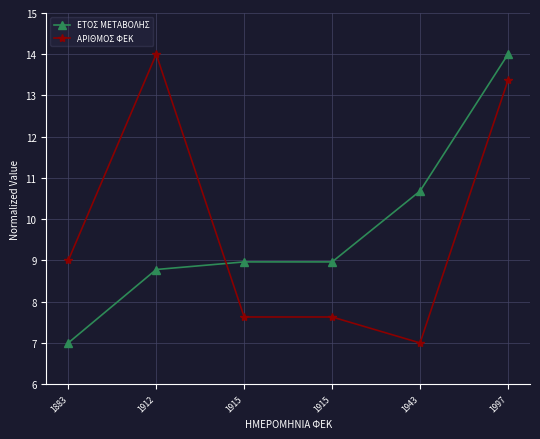

What are all the series names shown in the legend?

ΕΤΟΣ ΜΕΤΑΒΟΛΗΣ, ΑΡΙΘΜΟΣ ΦΕΚ